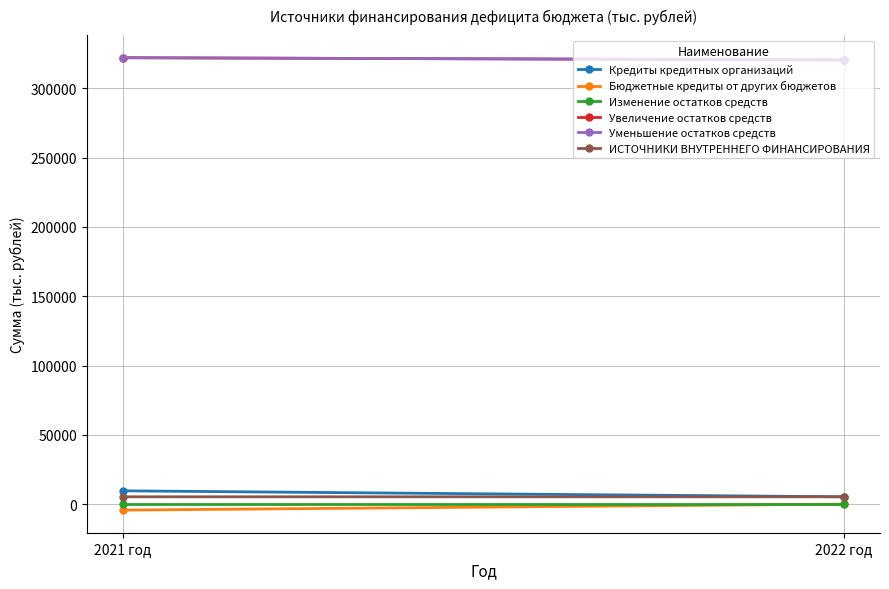

What is the value of the Кредиты кредитных организаций point at the 2nd from the left?

5305.3